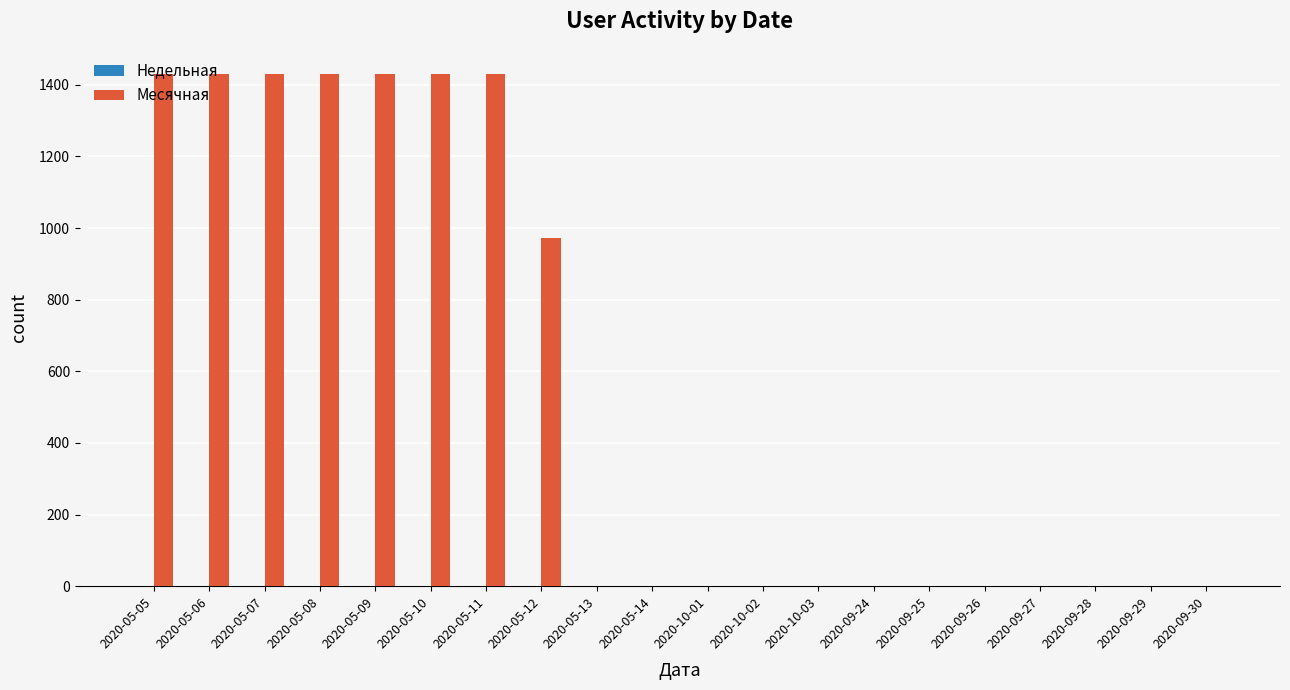

The value of Месячная at 2020-10-02 is 0. True or false?

True